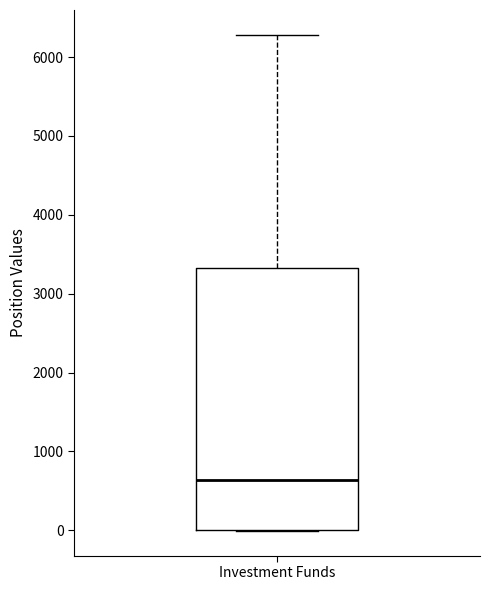

Where is the upper edge of the box for Investment Funds on the y-axis? The values are not printed on the chart, so give them approximately, as read against the axis.

3300